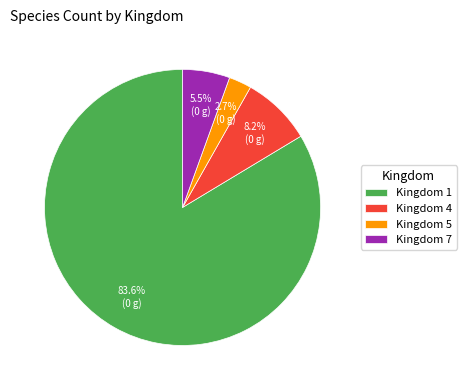

What is the largest slice in the pie chart?

Kingdom 1